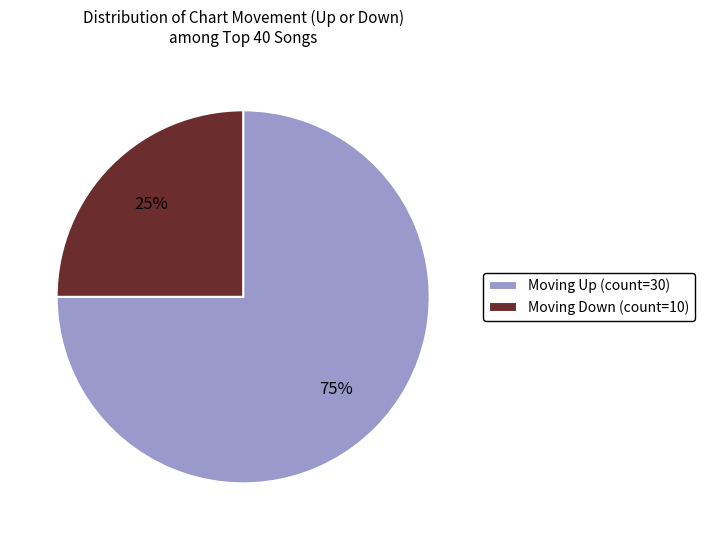

True or false: Moving Up (count=30) accounts for 63% of the total.

False